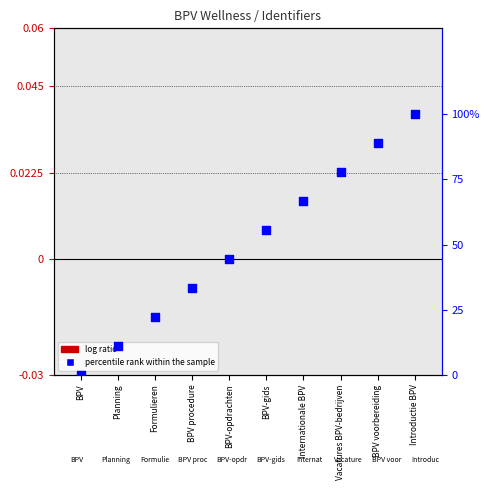

Which series reaches the maximum Y coordinate?

percentile rank within the sample